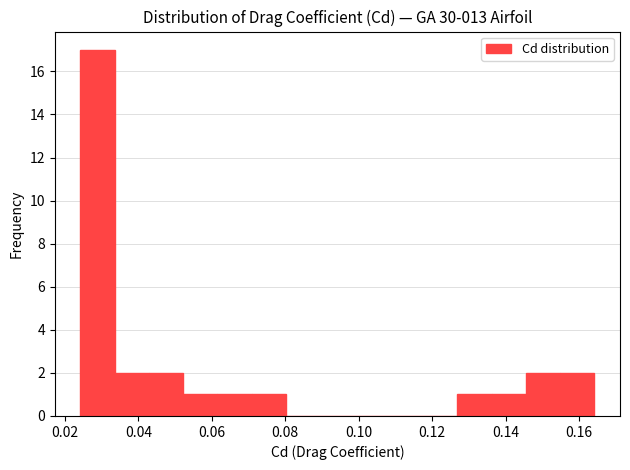

Reading left to right, list every bar in this chart as the range it spans on the x-axis followed by its height. Neither the bar edges nor the heights are printed on the chart, so give them approximately, as read against the axes.

0.024 to 0.034: 17
0.034 to 0.042: 2
0.042 to 0.052: 2
0.052 to 0.062: 1
0.062 to 0.070: 1
0.070 to 0.080: 1
0.080 to 0.090: 0
0.090 to 0.098: 0
0.098 to 0.108: 0
0.108 to 0.118: 0
0.118 to 0.126: 0
0.126 to 0.136: 1
0.136 to 0.146: 1
0.146 to 0.154: 2
0.154 to 0.164: 2